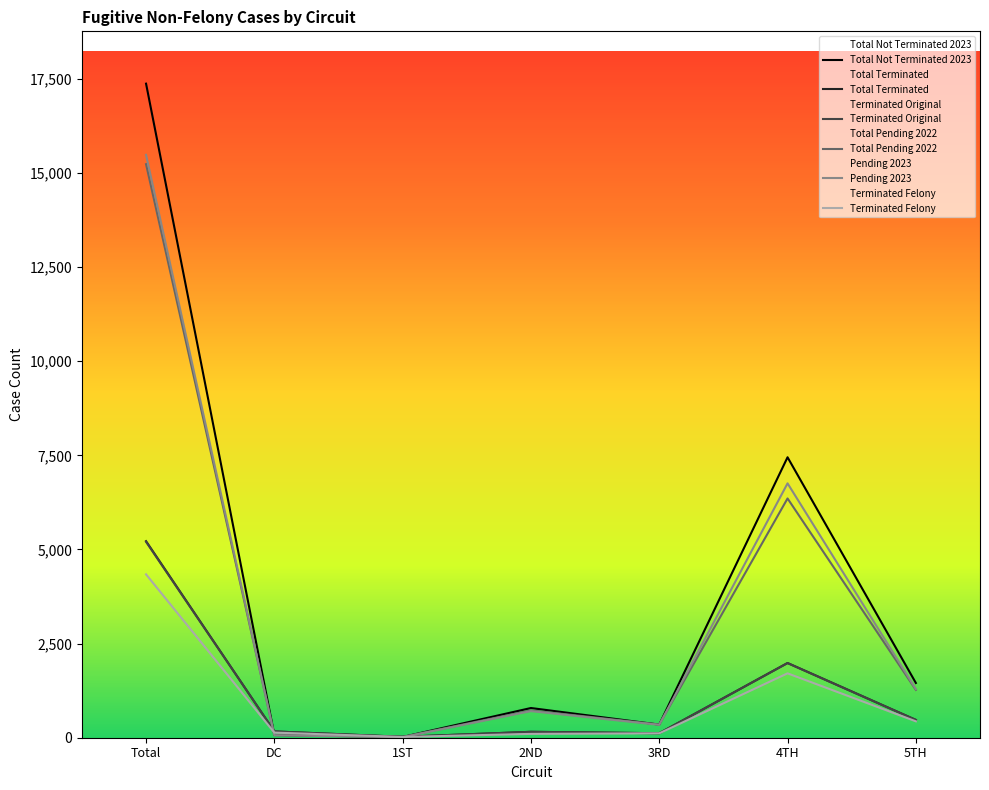

Reading right to left, what are all the values shown in this chart?

Total Not Terminated 2023: 5TH=1454	4TH=7449	3RD=348	2ND=789	1ST=20	DC=71	Total=17372
Total Terminated: 5TH=474	4TH=1985	3RD=119	2ND=157	1ST=24	DC=167	Total=5221
Terminated Original: 5TH=472	4TH=1982	3RD=119	2ND=157	1ST=24	DC=167	Total=5203
Total Pending 2022: 5TH=1271	4TH=6355	3RD=352	2ND=724	1ST=21	DC=76	Total=15233
Pending 2023: 5TH=1291	4TH=6756	3RD=341	2ND=706	1ST=15	DC=62	Total=15482
Terminated Felony: 5TH=436	4TH=1710	3RD=117	2ND=102	1ST=20	DC=136	Total=4339